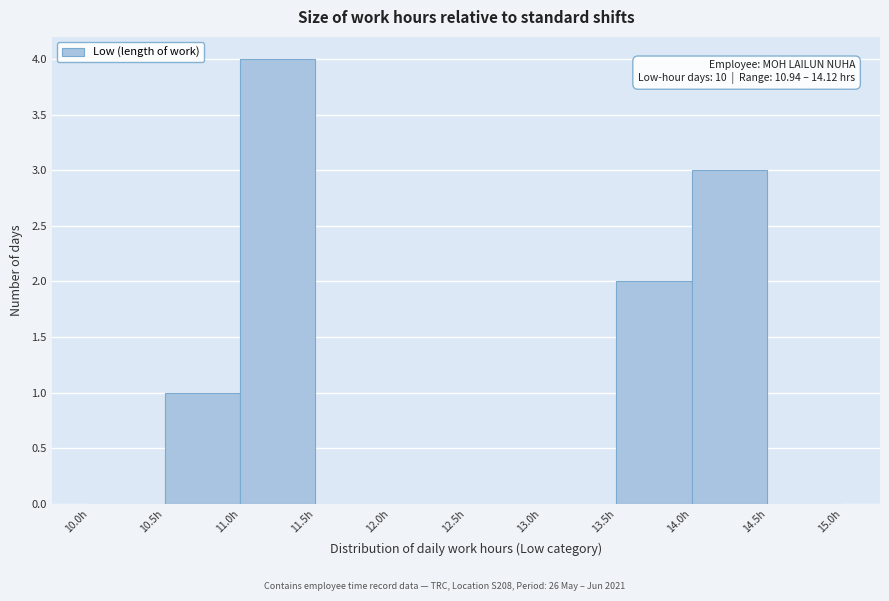

Over which range of the x-axis is the bar tallest?

11.0 to 11.5